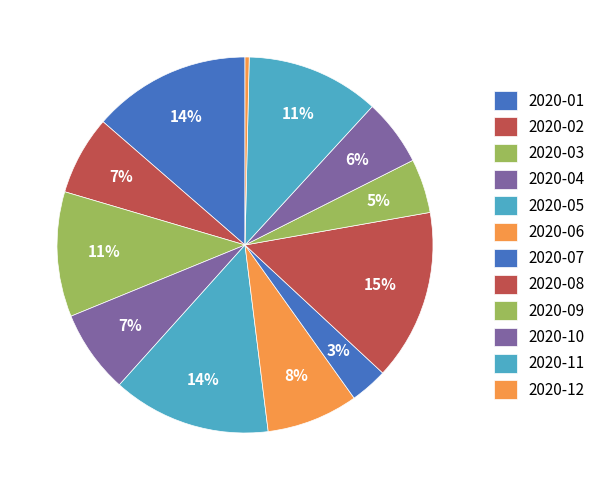

Which category has the biggest portion of the pie?

2020-08